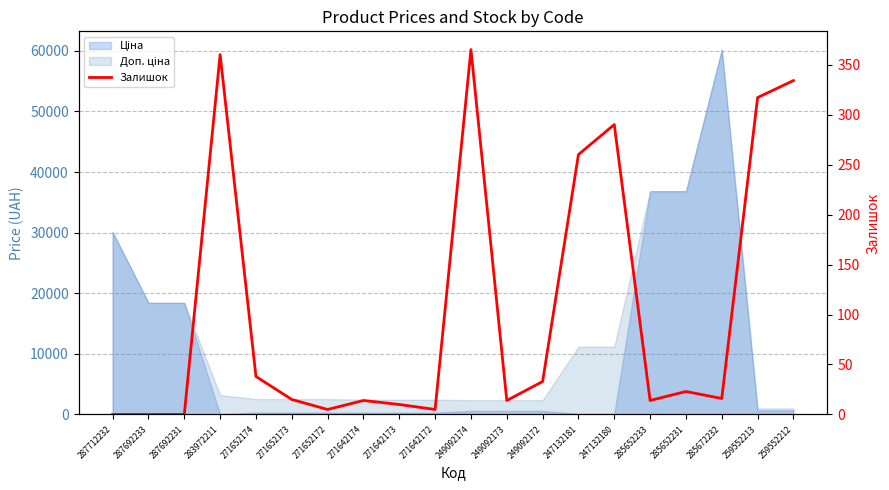

The value at 271642172 is 8. True or false?

False